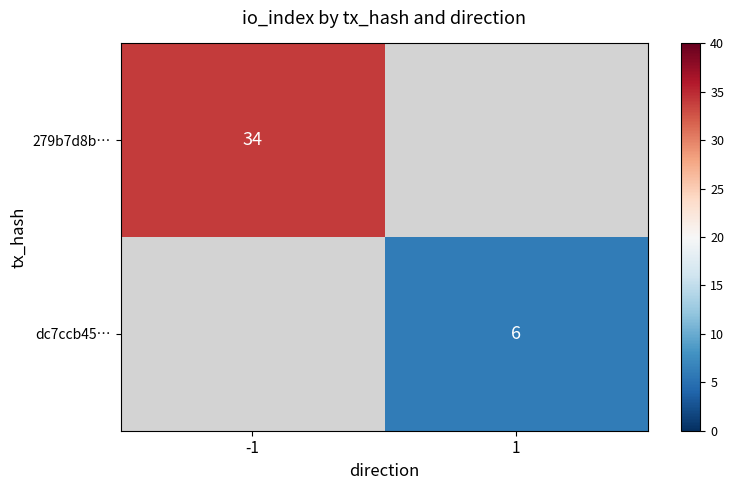

Is the value of dc7ccb45… at 1 greater than the value of 279b7d8b… at -1?

No